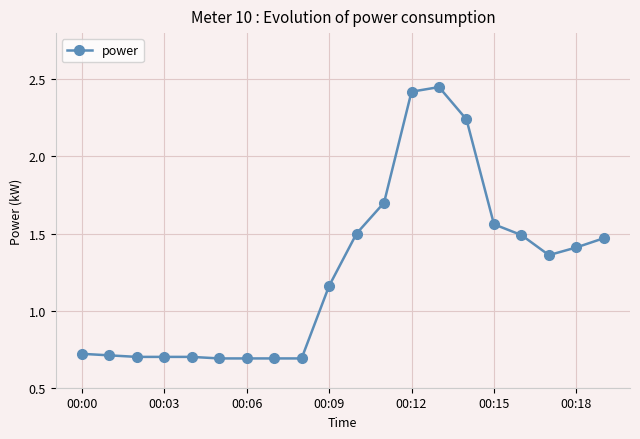

What is the difference between the maximum and minimum values?

1.8